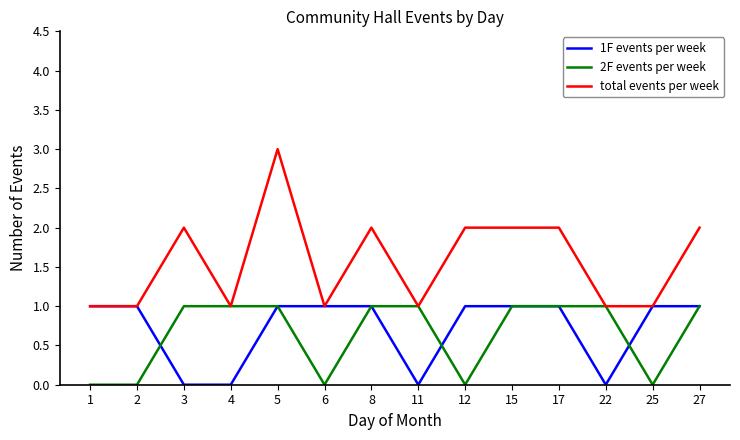

Which series has the largest total across all categories?

total events per week